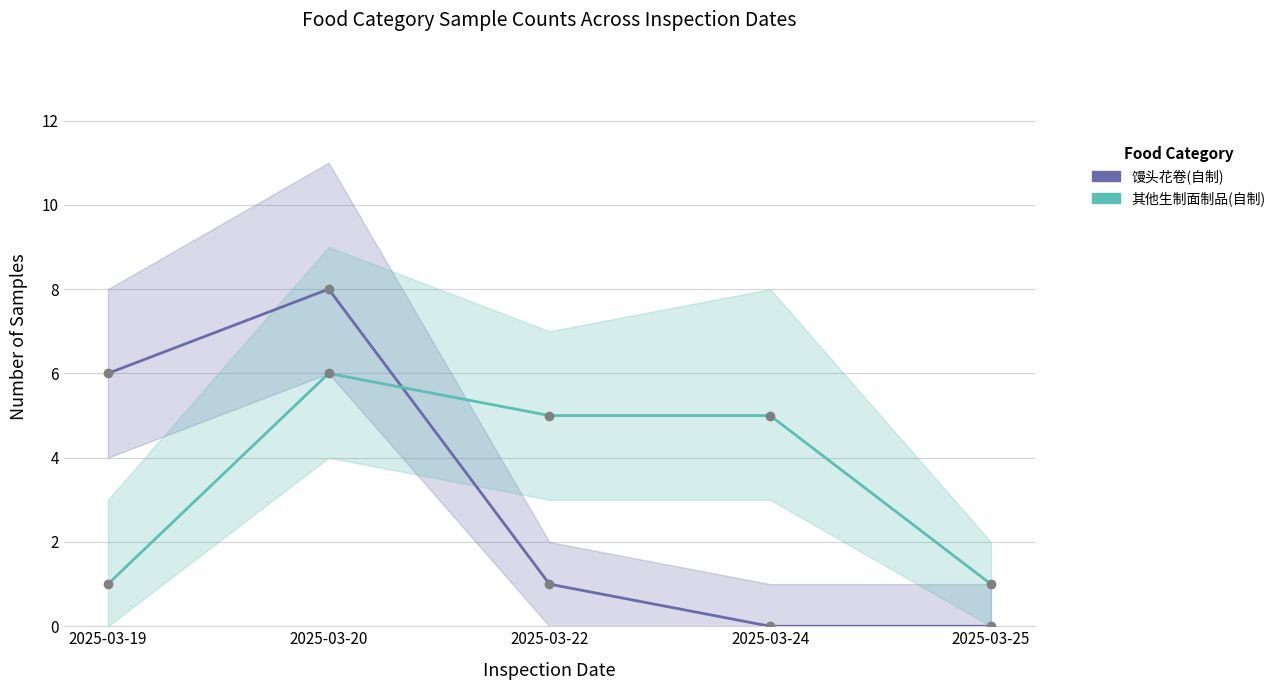

Between which two adjacent categories do 其他生制面制品(自制) and 馒头花卷(自制) first intersect?

2025-03-20 and 2025-03-22